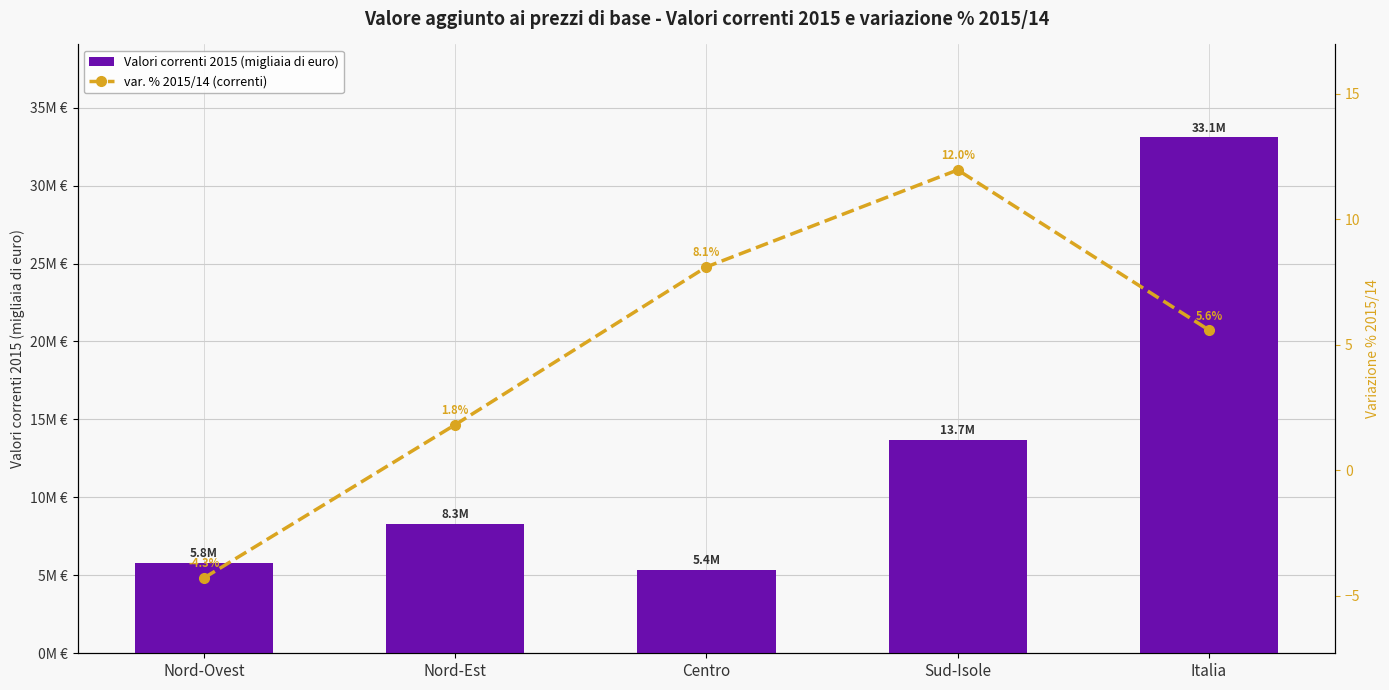

True or false: Valori correnti 2015 (migliaia di euro) has a value of 5363201.2 at Centro.

True